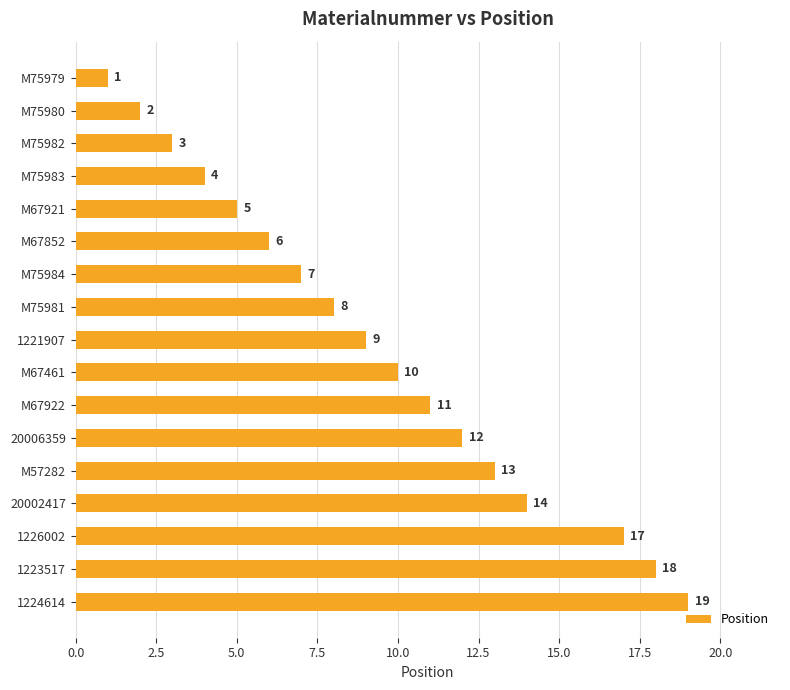

What is the label of the 8th bar from the top?

M75981